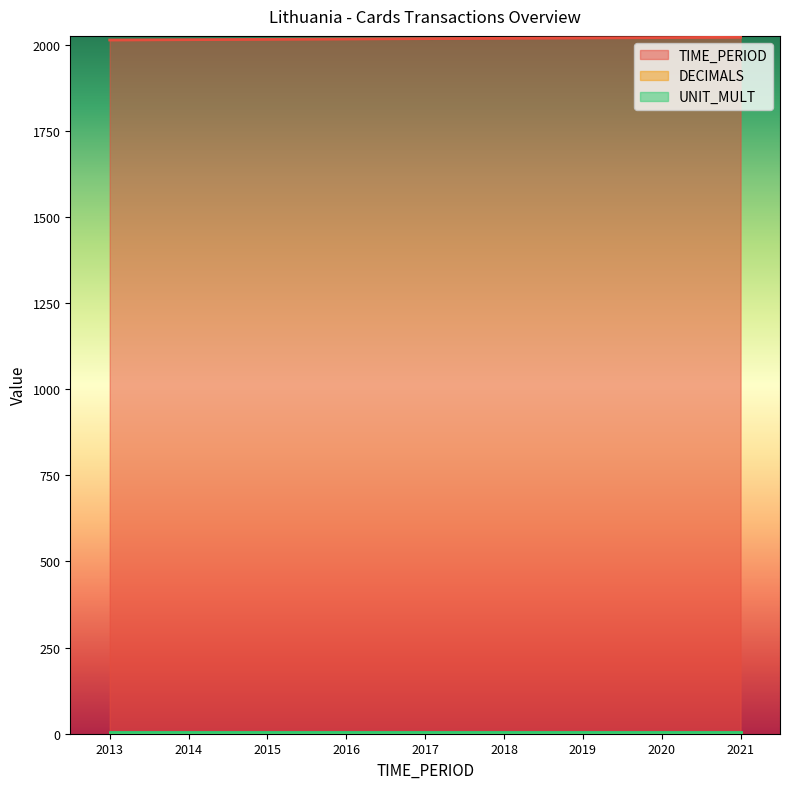

True or false: DECIMALS and UNIT_MULT cross at least once.

False